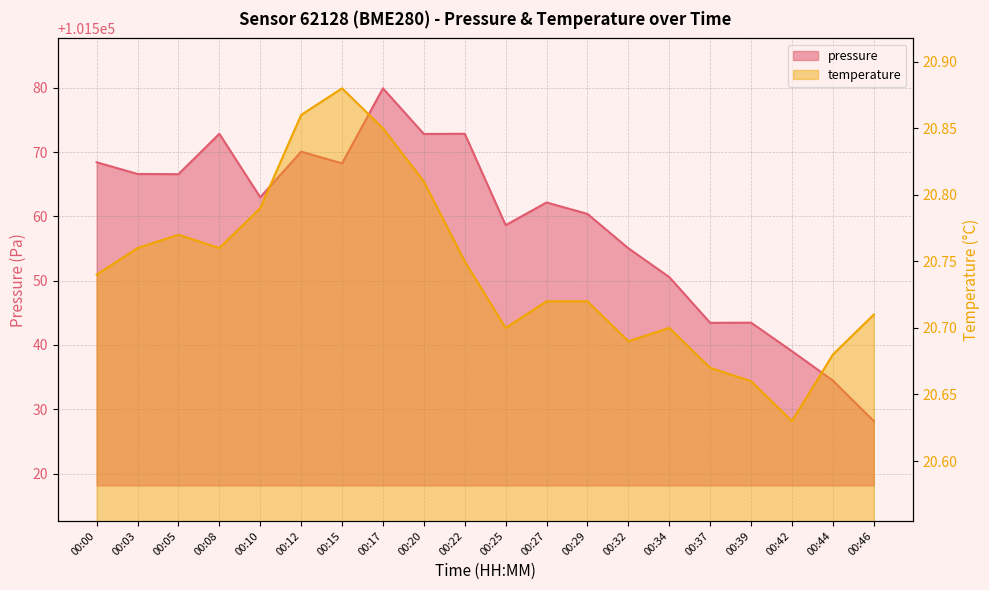

List the labels in order of pressure value, smallest first.

00:46, 00:44, 00:42, 00:37, 00:39, 00:34, 00:32, 00:25, 00:29, 00:27, 00:10, 00:05, 00:03, 00:15, 00:00, 00:12, 00:20, 00:08, 00:22, 00:17